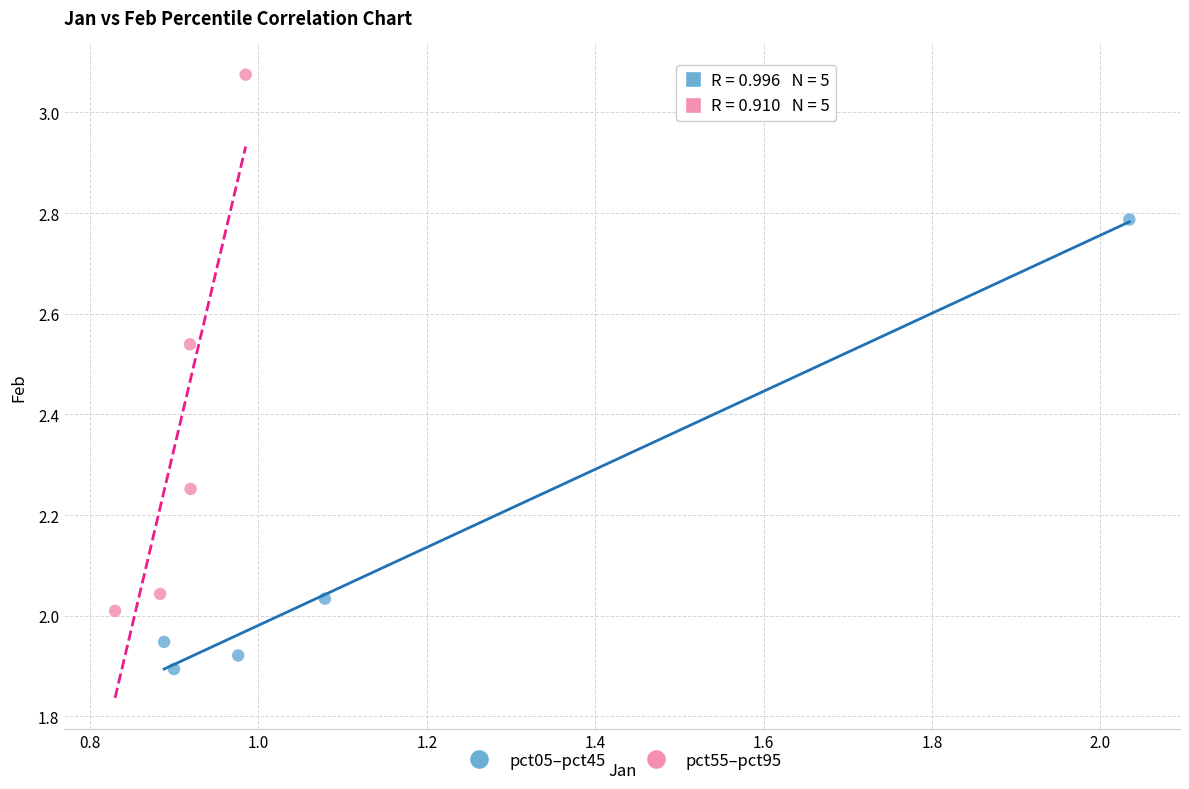

What are all the series names shown in the legend?

pct05–pct45, pct55–pct95